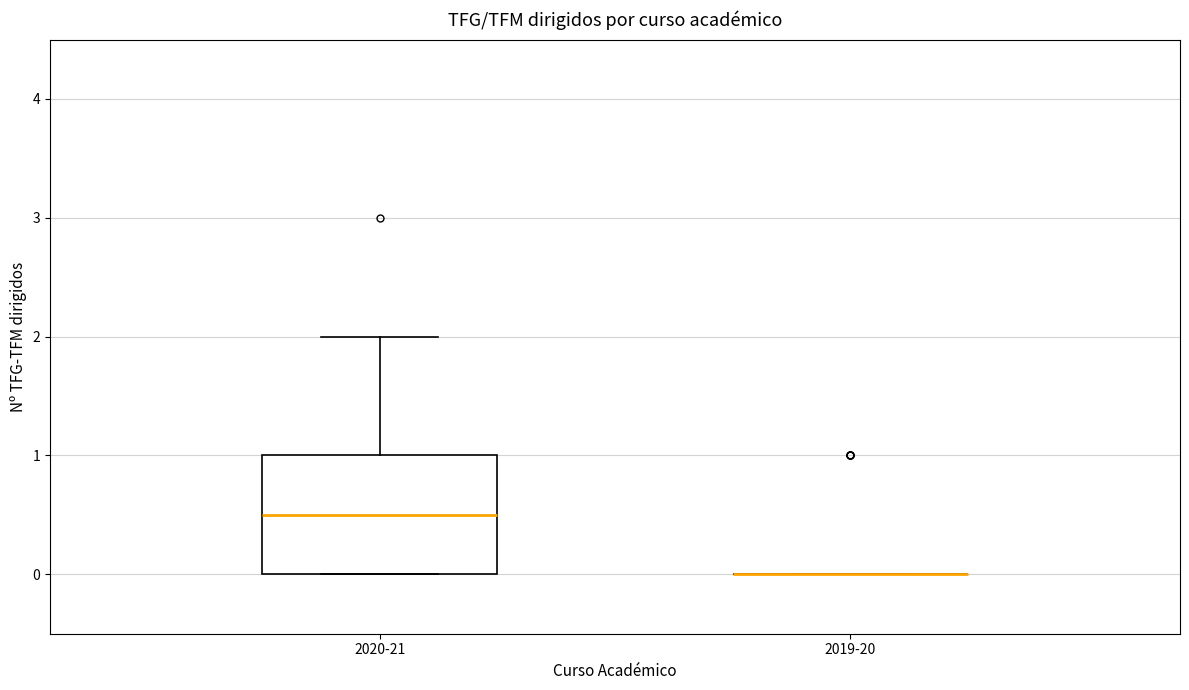

Which box is the tallest, from its lower edge to its upper edge?

2020-21